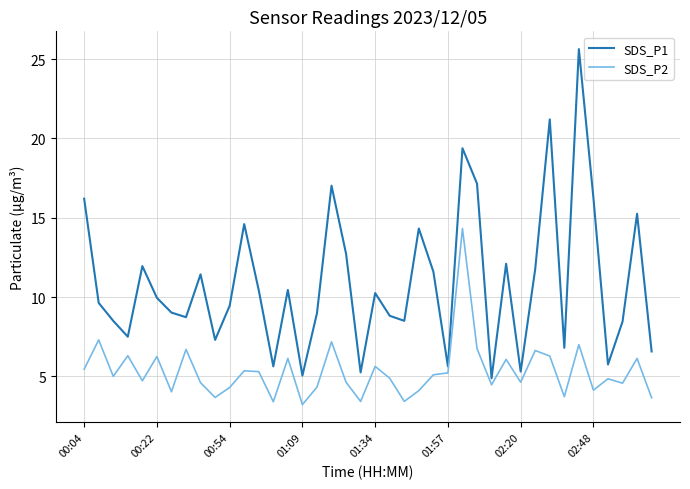

What is the greatest value displayed?

25.6